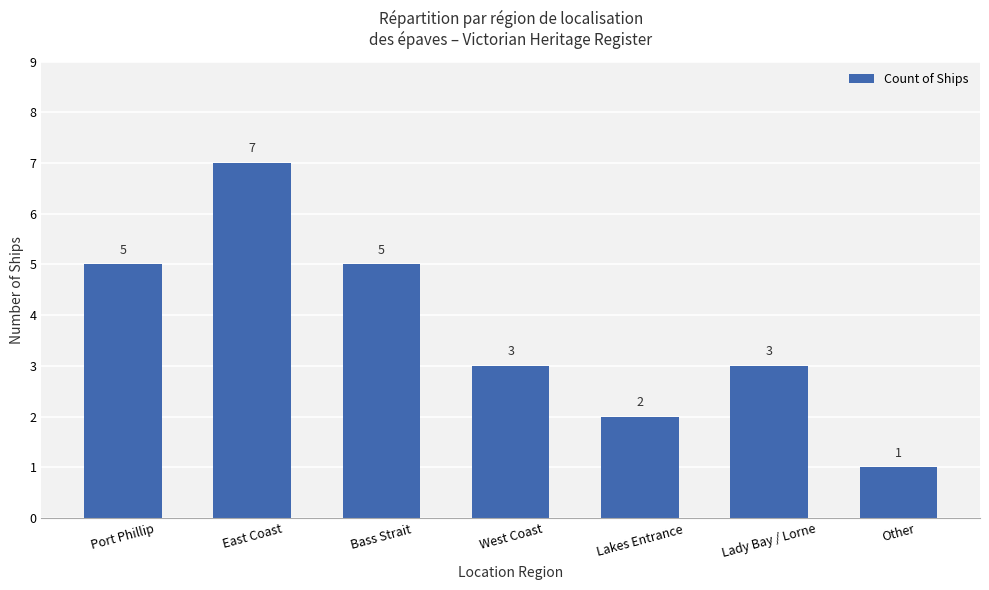

Reading left to right, transcribe all the data shown in this chart.

Port Phillip=5	East Coast=7	Bass Strait=5	West Coast=3	Lakes Entrance=2	Lady Bay / Lorne=3	Other=1